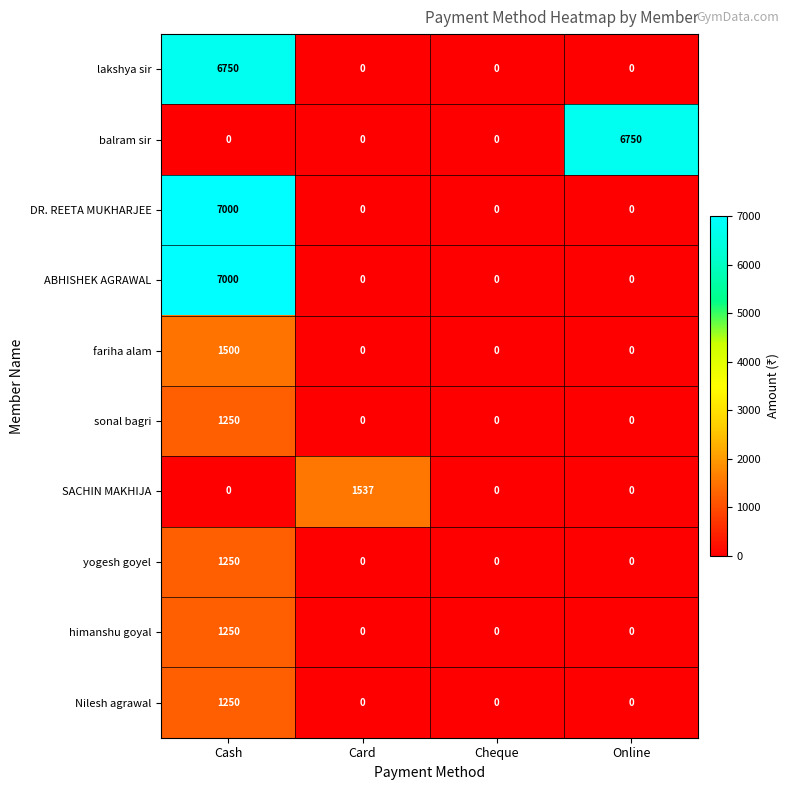

How many values in lakshya sir are above zero?

1